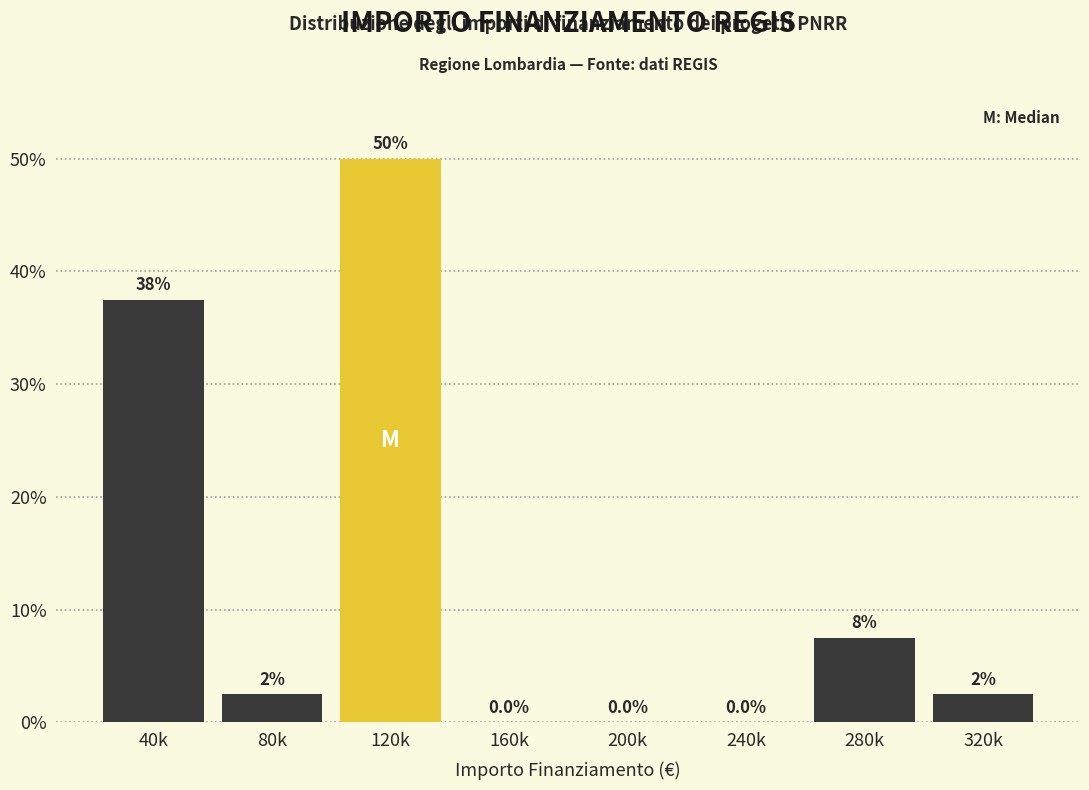

At which label is the value closest to 25?

40k